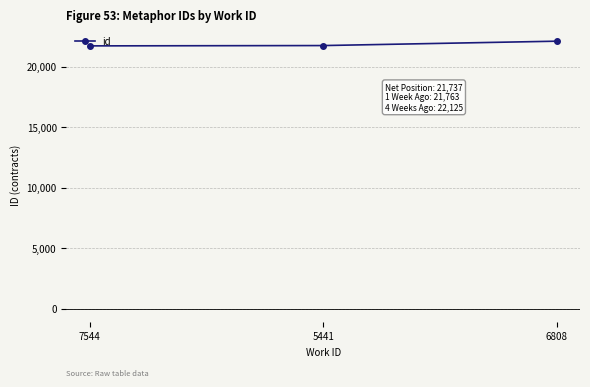

Is this an area chart (filled region under the line)?

No